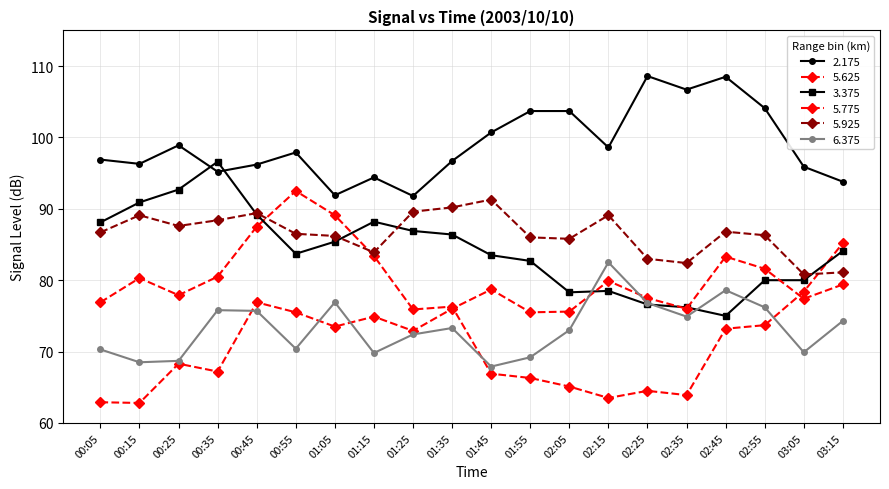

At which label does 5.775 first exceed 76?

00:45